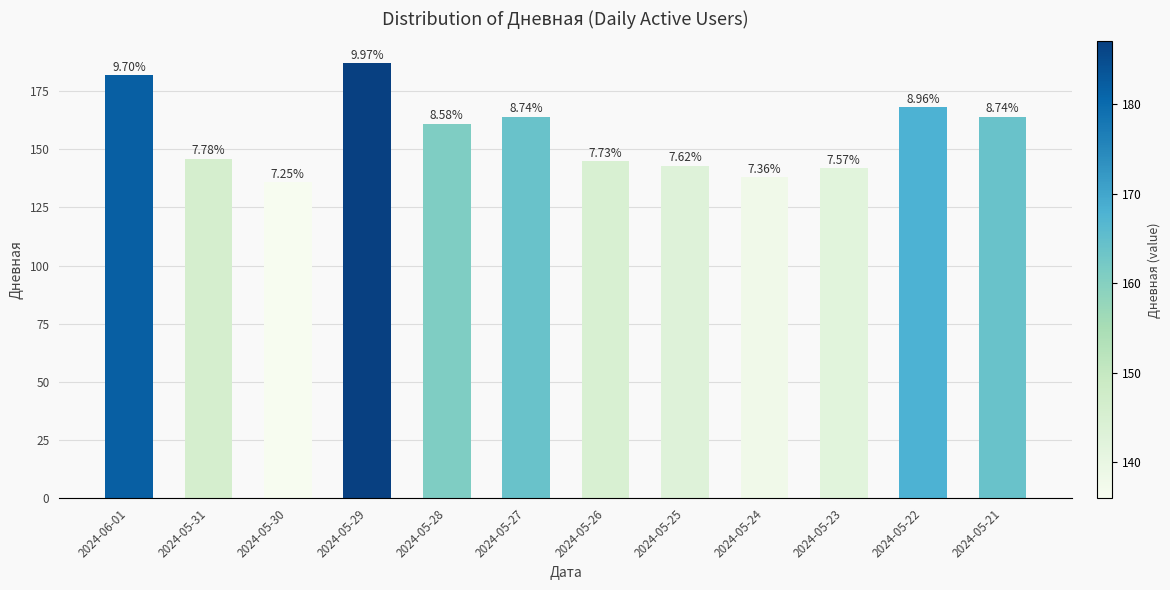

Reading left to right, transcribe all the data shown in this chart.

182	146	136	187	161	164	145	143	138	142	168	164